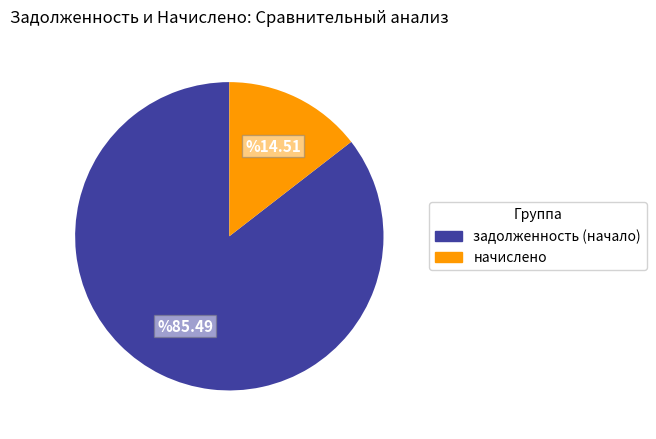

Which slice is the smallest?

начислено